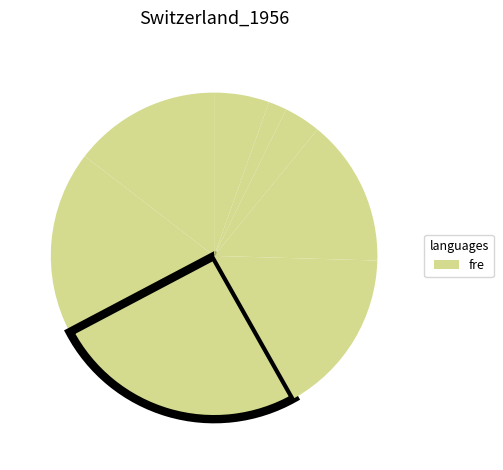

How many segments does this pie chart have?

8